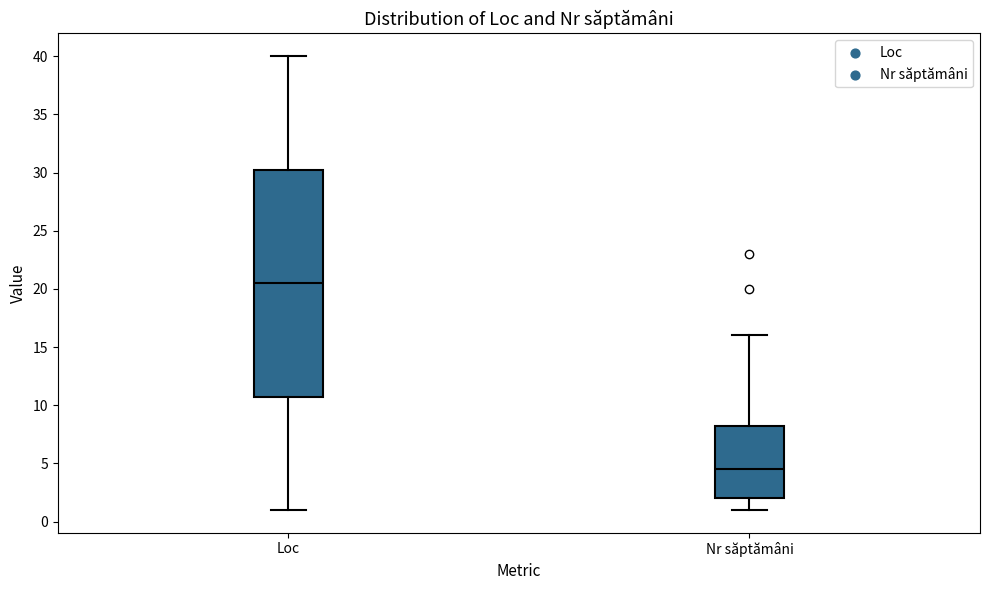

Which box has the lowest median line?

Nr săptămâni